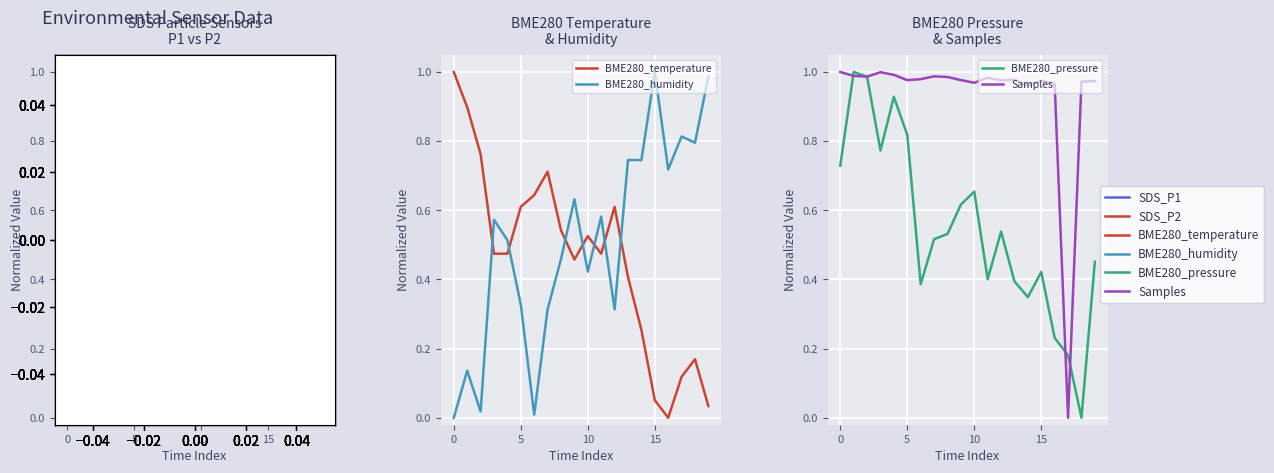

Which series ends up on top after the final intersection of BME280_temperature and BME280_pressure?

BME280_pressure